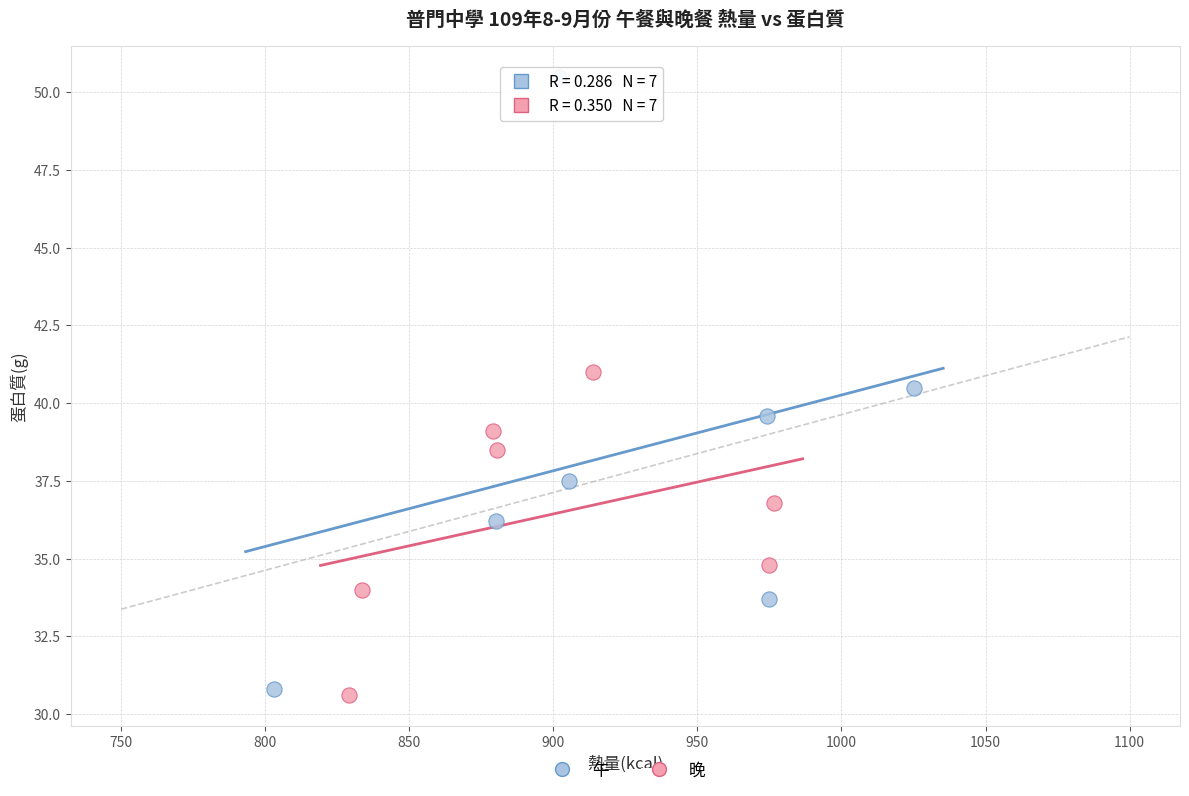

Which series has the largest Y range (max minus min)?

午